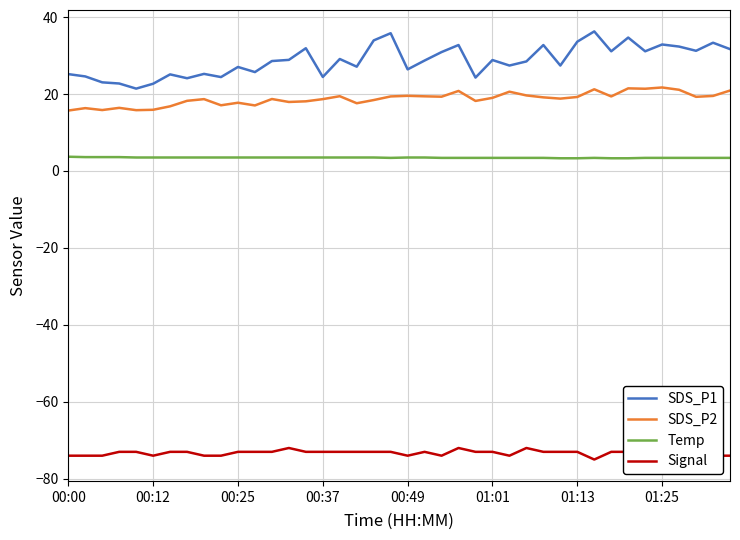

What is the maximum value for SDS_P1?

36.3